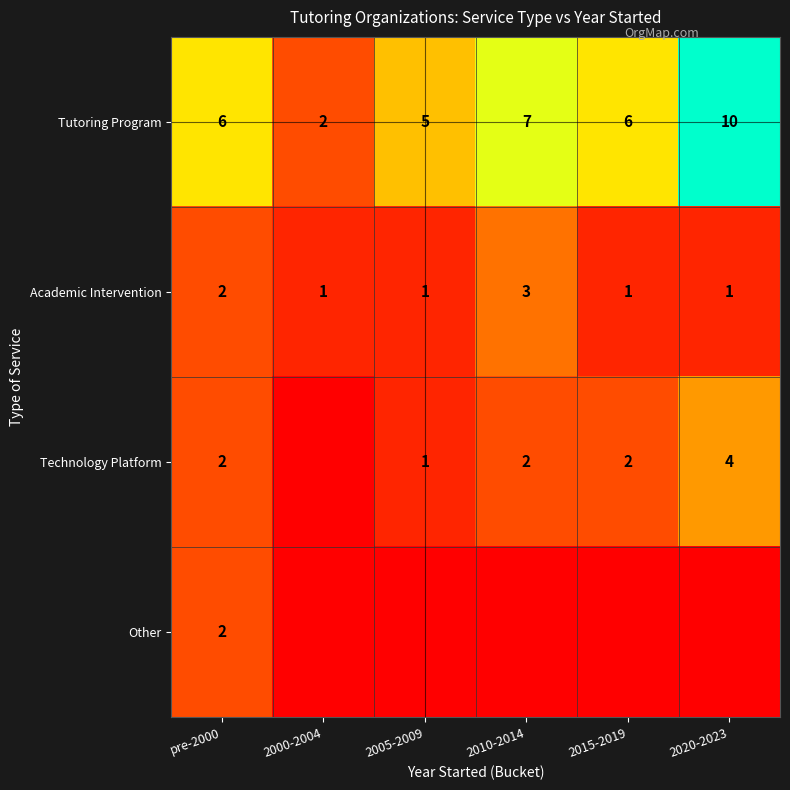

What is the maximum value for Academic Intervention?

3